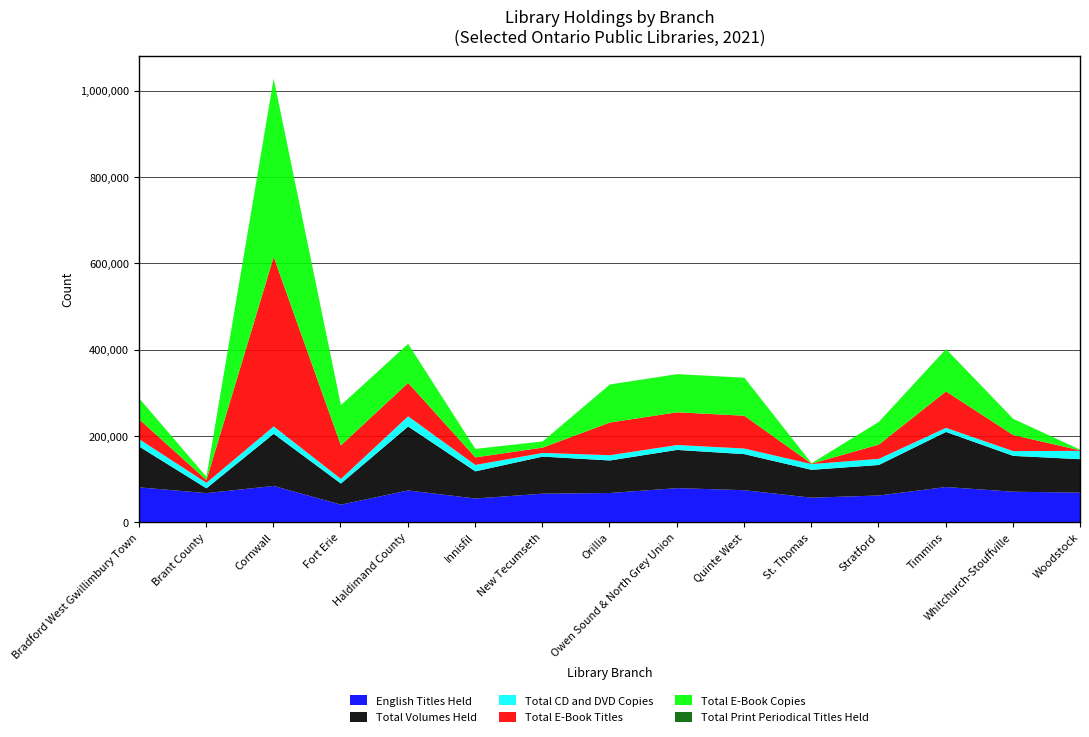

Is the value of Total E-Book Titles at Orillia greater than the value of Total E-Book Copies at St. Thomas?

Yes